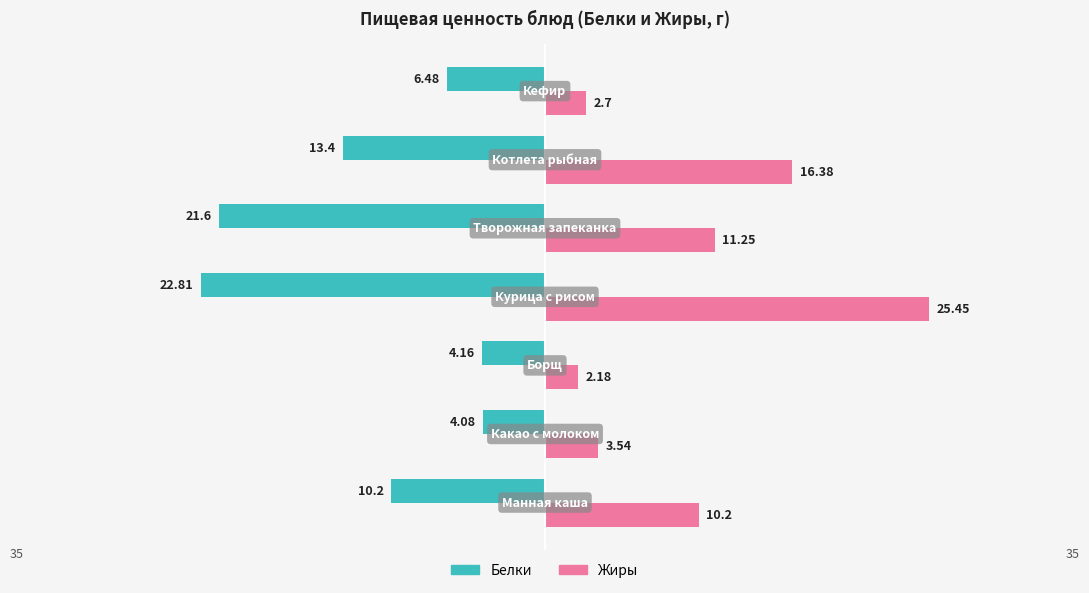

What is the minimum value shown in the chart?

-22.8